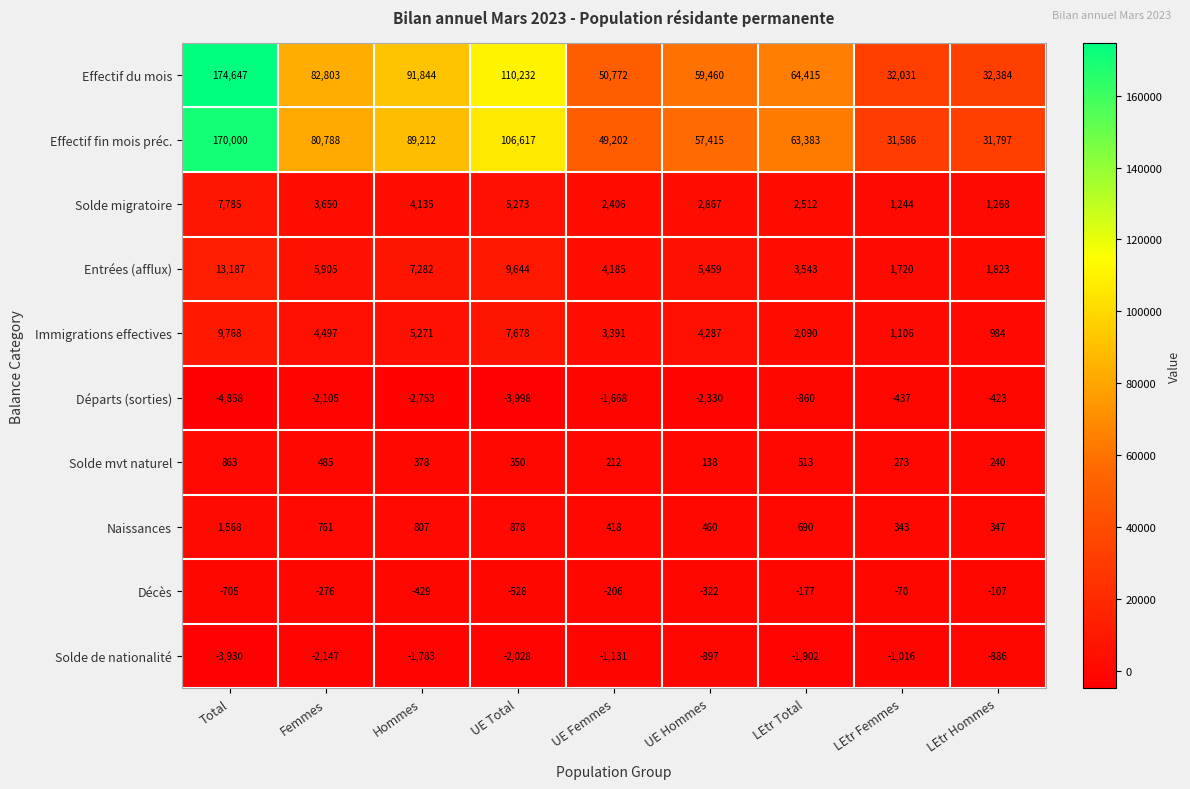

Where does the Entrées (afflux) series first go above 5459?

Total